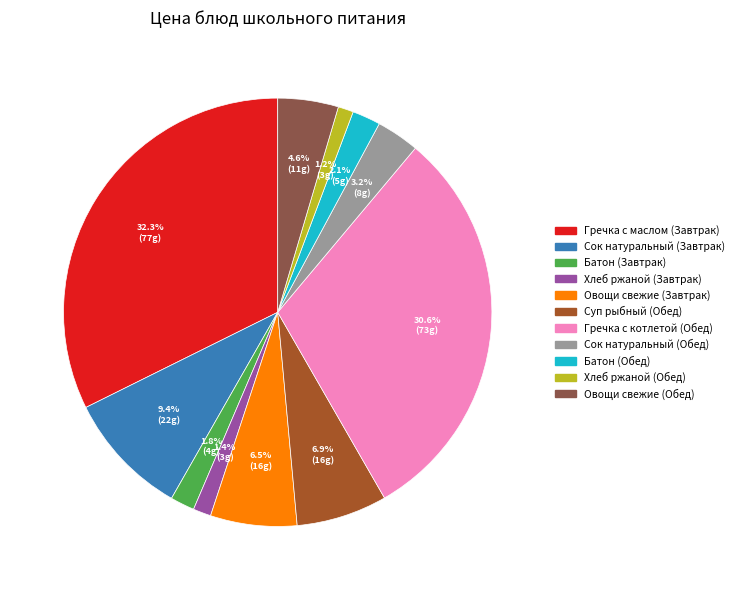

Which category has the biggest portion of the pie?

Гречка с маслом (Завтрак)